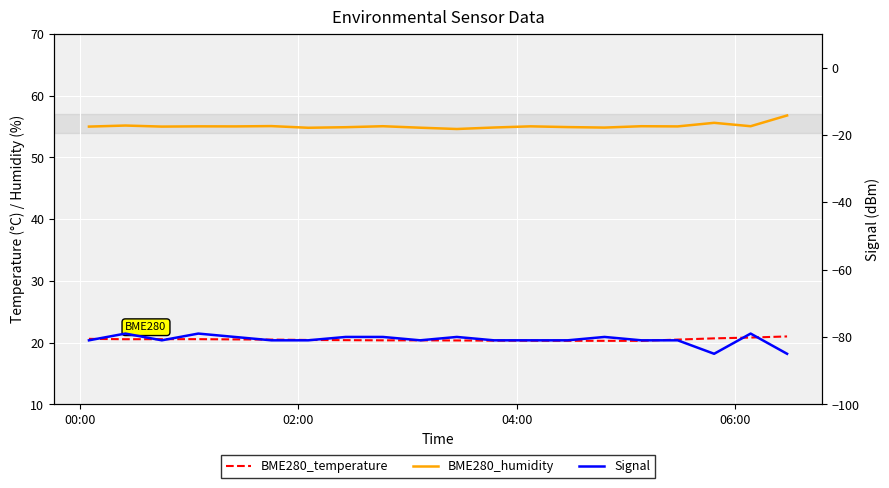

What are all the series names shown in the legend?

BME280_temperature, BME280_humidity, Signal